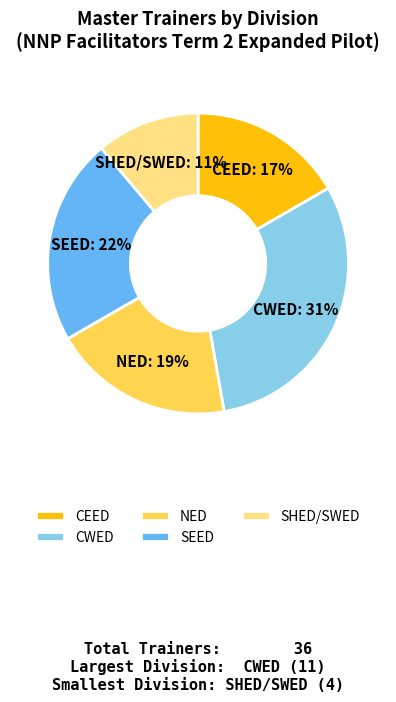

Approximately how many times larger is the value at SHED/SWED compared to CWED?

0.4